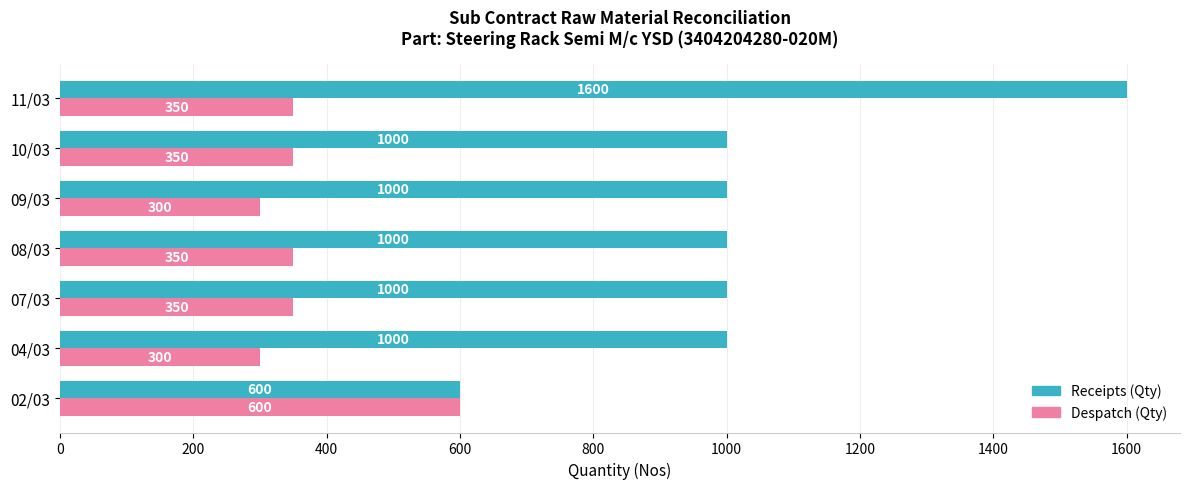

What is the highest value of the Receipts (Qty) series?

1600